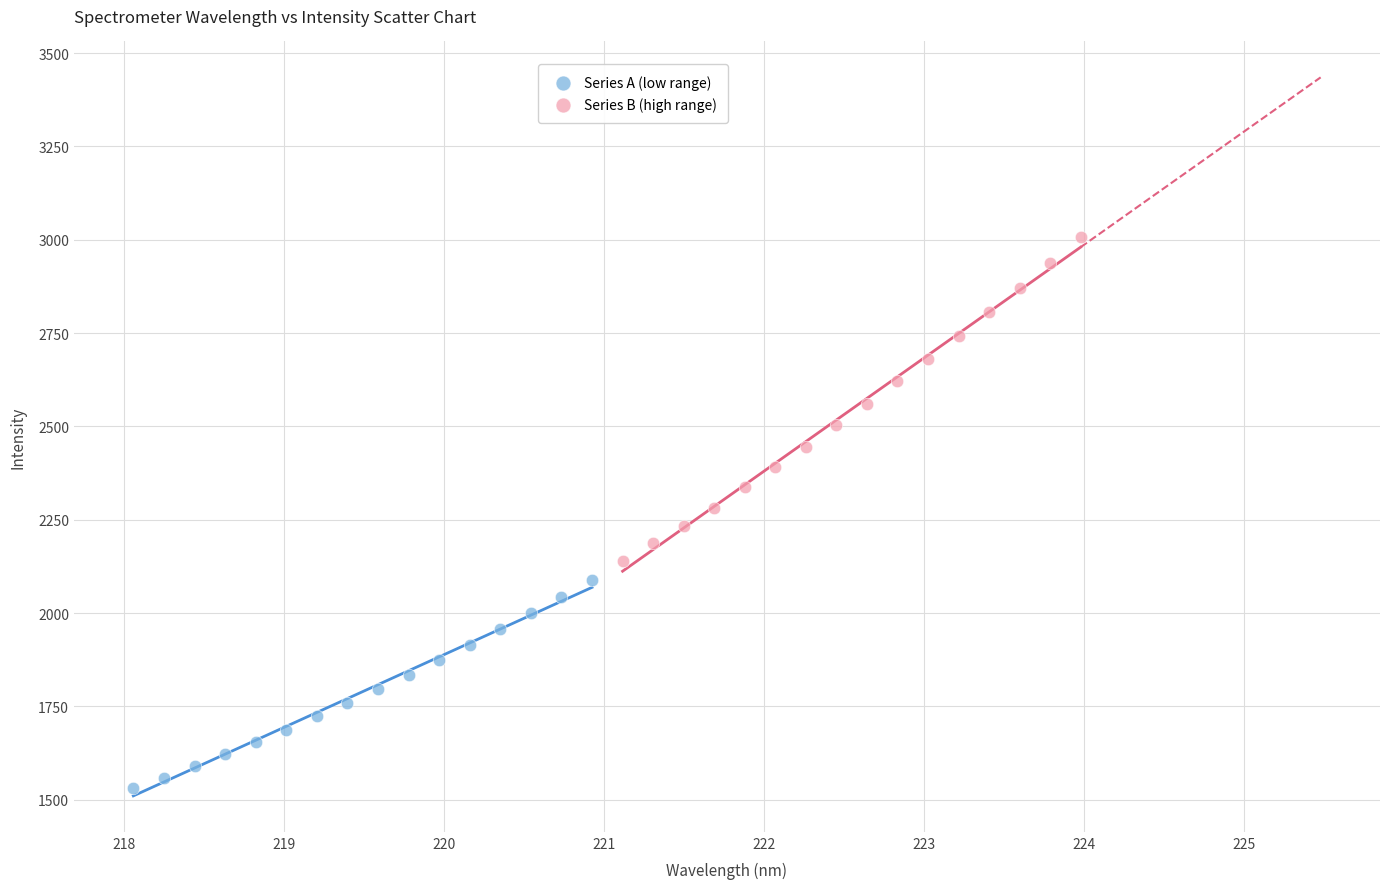

What are all the series names shown in the legend?

Series A (low range), Series B (high range)